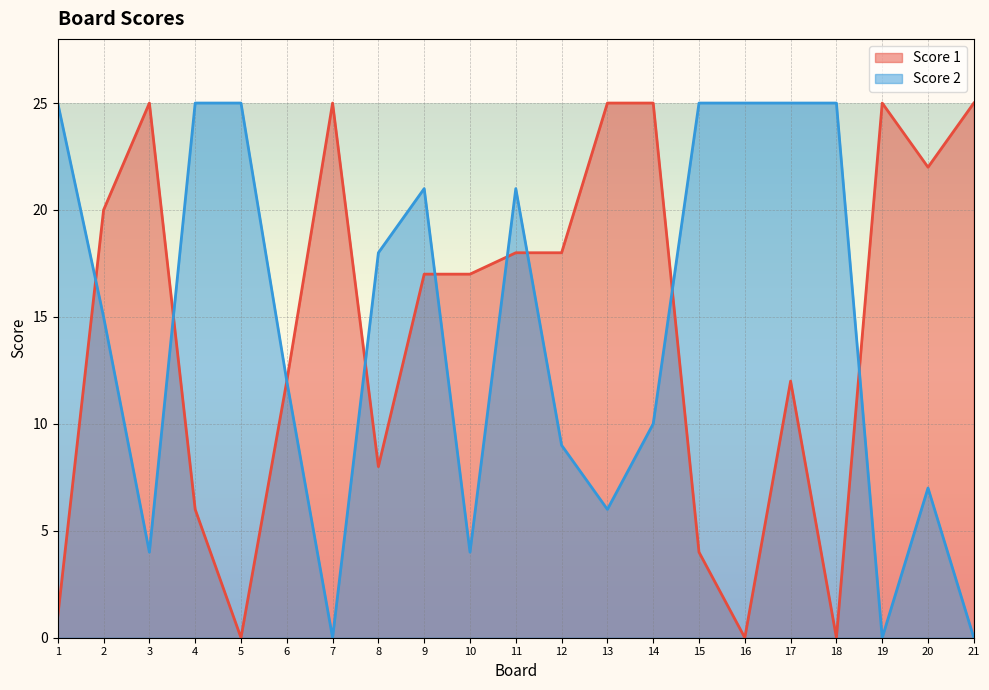

What are all the series names shown in the legend?

Score 1, Score 2